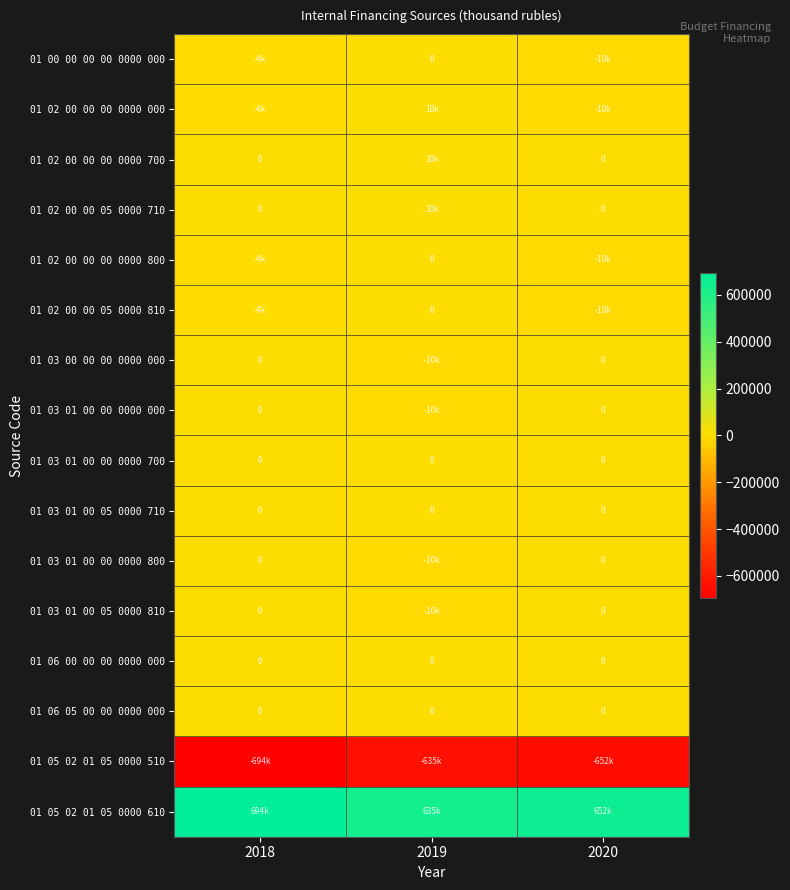

What is the average value of the 01 05 02 01 05 0000 610 series?

660334.1